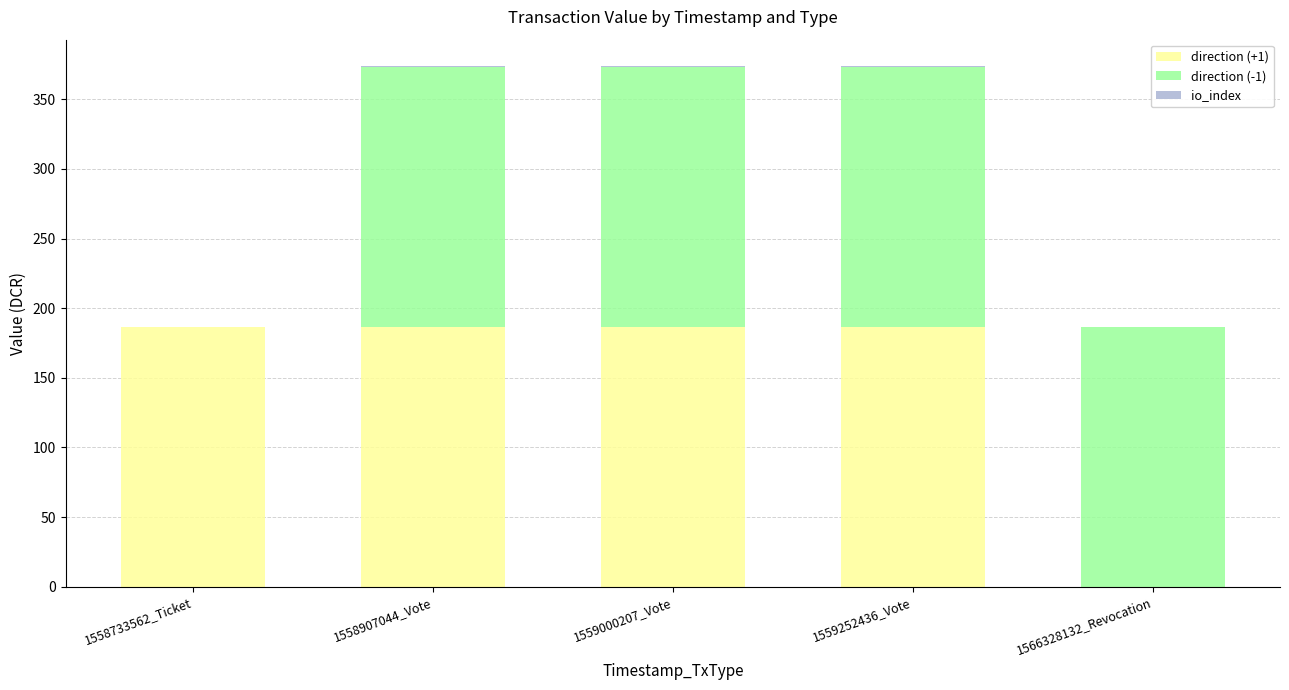

The value of direction (+1) at 1559000207_Vote is 186.6. True or false?

True